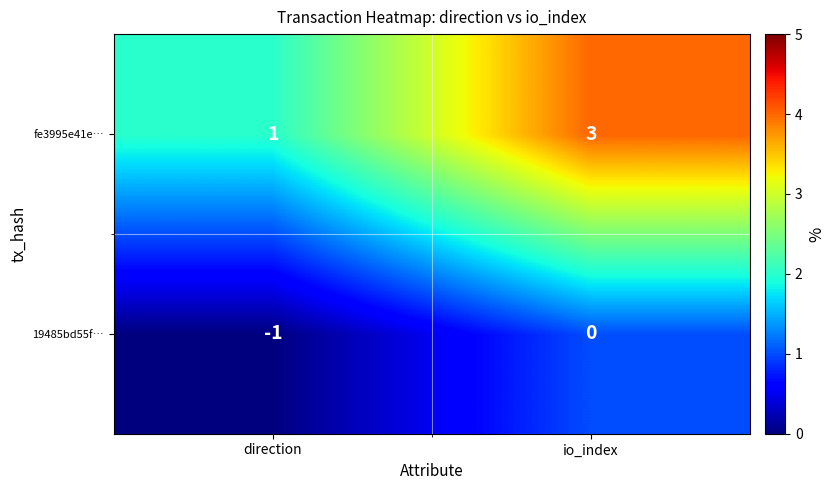

What is the maximum value shown in the chart?

3